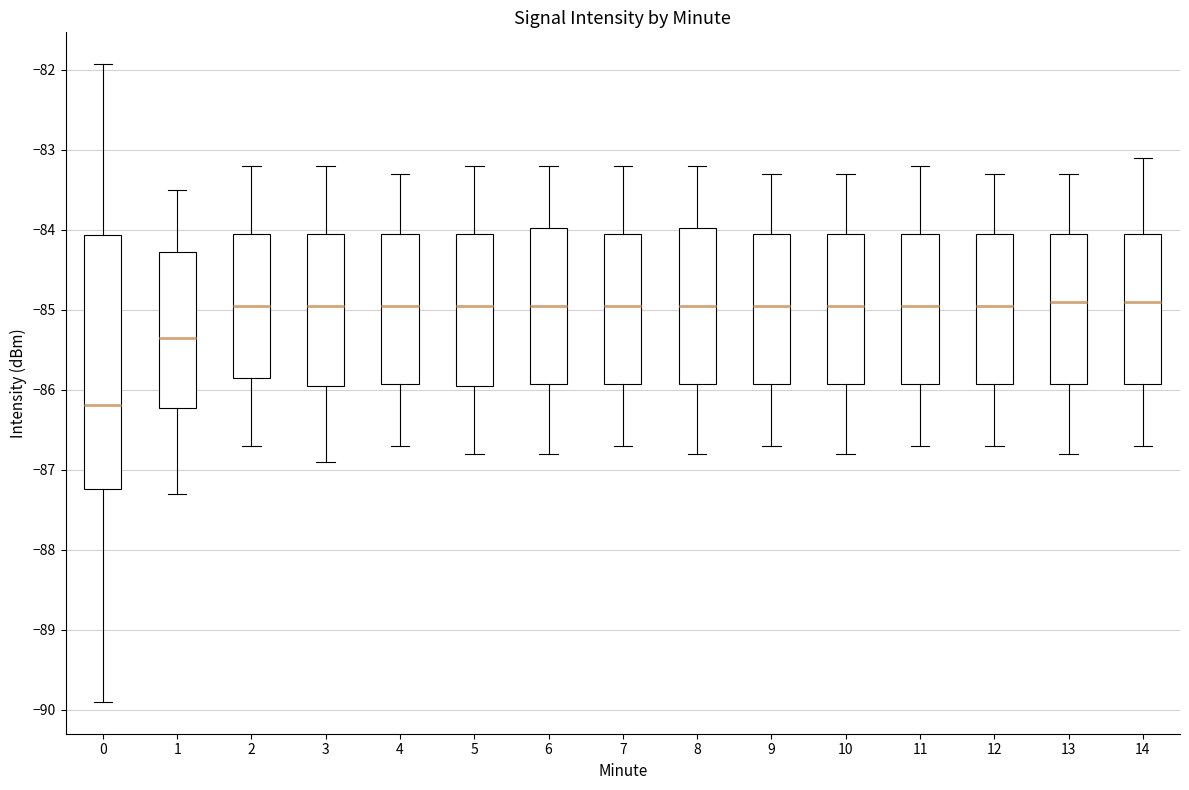

Reading left to right, read every box against the y-axis: the position of its median line, the range the box covers, and the ends of its whiskers. The values are not printed on the chart, so give them approximately, as read against the axis.

0: median -86.2, box -87.2 to -84.1, whiskers -89.9 to -81.9
1: median -85.3, box -86.2 to -84.3, whiskers -87.3 to -83.5
2: median -84.9, box -85.8 to -84.0, whiskers -86.7 to -83.2
3: median -84.9, box -85.9 to -84.0, whiskers -86.9 to -83.2
4: median -84.9, box -85.9 to -84.0, whiskers -86.7 to -83.3
5: median -84.9, box -85.9 to -84.0, whiskers -86.8 to -83.2
6: median -84.9, box -85.9 to -84.0, whiskers -86.8 to -83.2
7: median -84.9, box -85.9 to -84.0, whiskers -86.7 to -83.2
8: median -84.9, box -85.9 to -84.0, whiskers -86.8 to -83.2
9: median -84.9, box -85.9 to -84.0, whiskers -86.7 to -83.3
10: median -84.9, box -85.9 to -84.0, whiskers -86.8 to -83.3
11: median -84.9, box -85.9 to -84.0, whiskers -86.7 to -83.2
12: median -84.9, box -85.9 to -84.0, whiskers -86.7 to -83.3
13: median -84.9, box -85.9 to -84.0, whiskers -86.8 to -83.3
14: median -84.9, box -85.9 to -84.0, whiskers -86.7 to -83.1